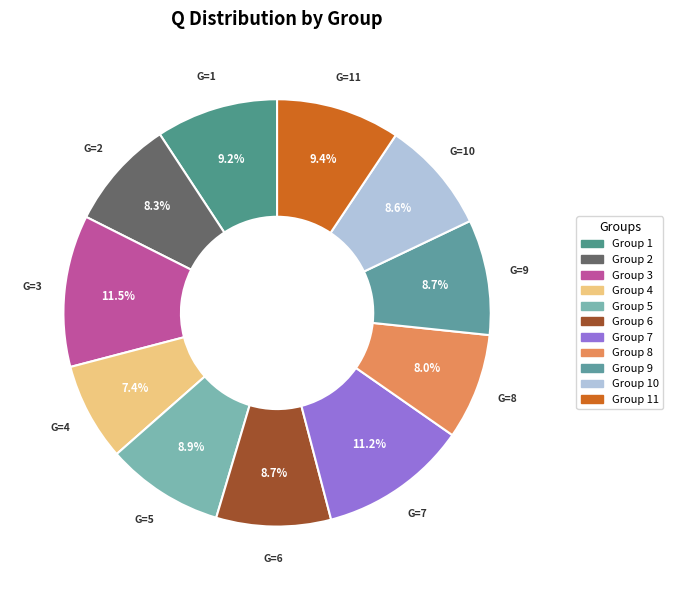

To the nearest percent, what is the difference between the largest and smallest slice percentages?

4%